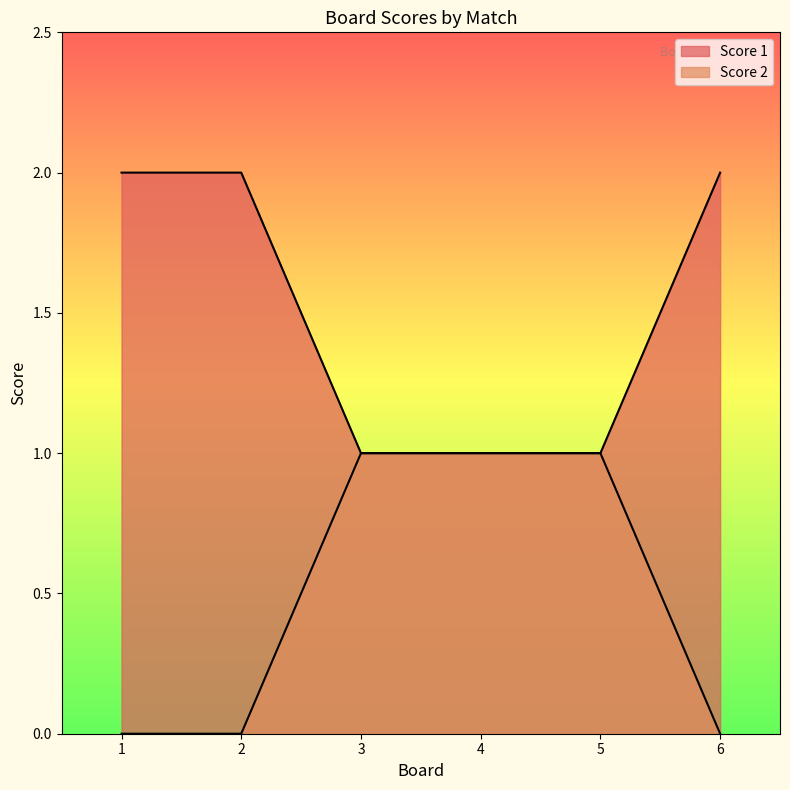

Which series changed the most between 3 and 4?

Score 1